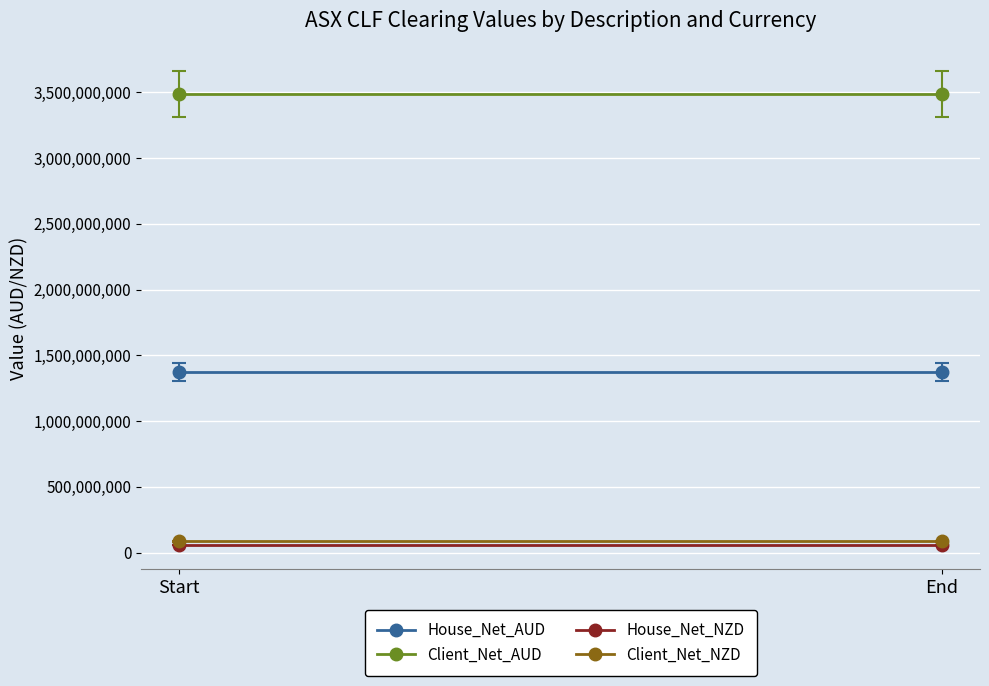

Reading left to right, transcribe all the data shown in this chart.

House_Net_AUD: 1376267686	1376267686
Client_Net_AUD: 3484431536	3484431536
House_Net_NZD: 58402660	58402660
Client_Net_NZD: 85463387	85463387